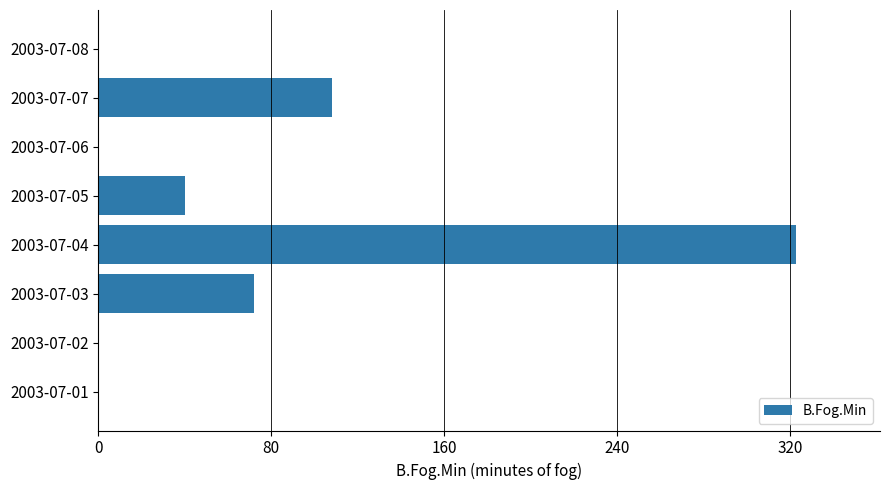

What is the sum of all values?

543